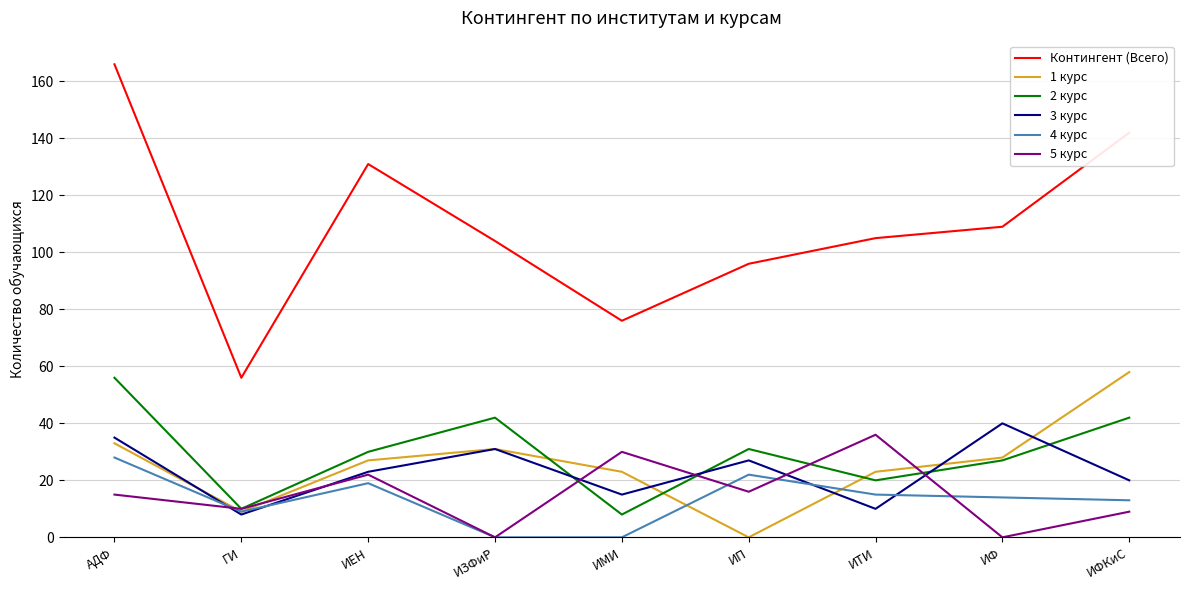

What is the difference between the 3 курс values at ИФКиС and ИТИ?

10